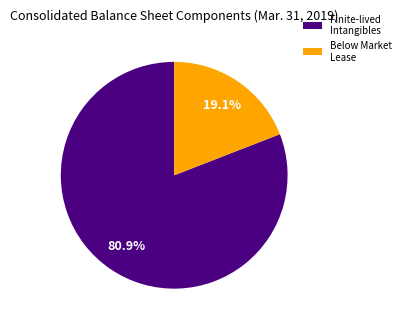

Combined, what portion of the pie is Below Market Lease and Finite-lived Intangibles?

100.0%